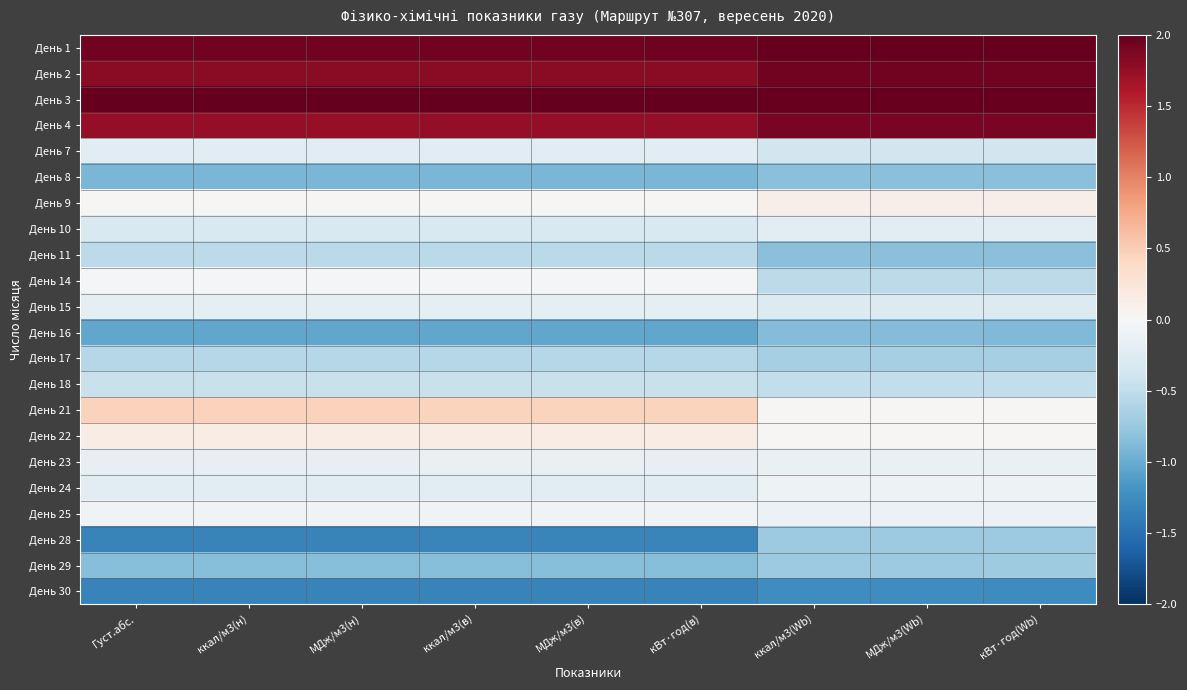

Which category has the lowest value across all series?

Густ.абс.